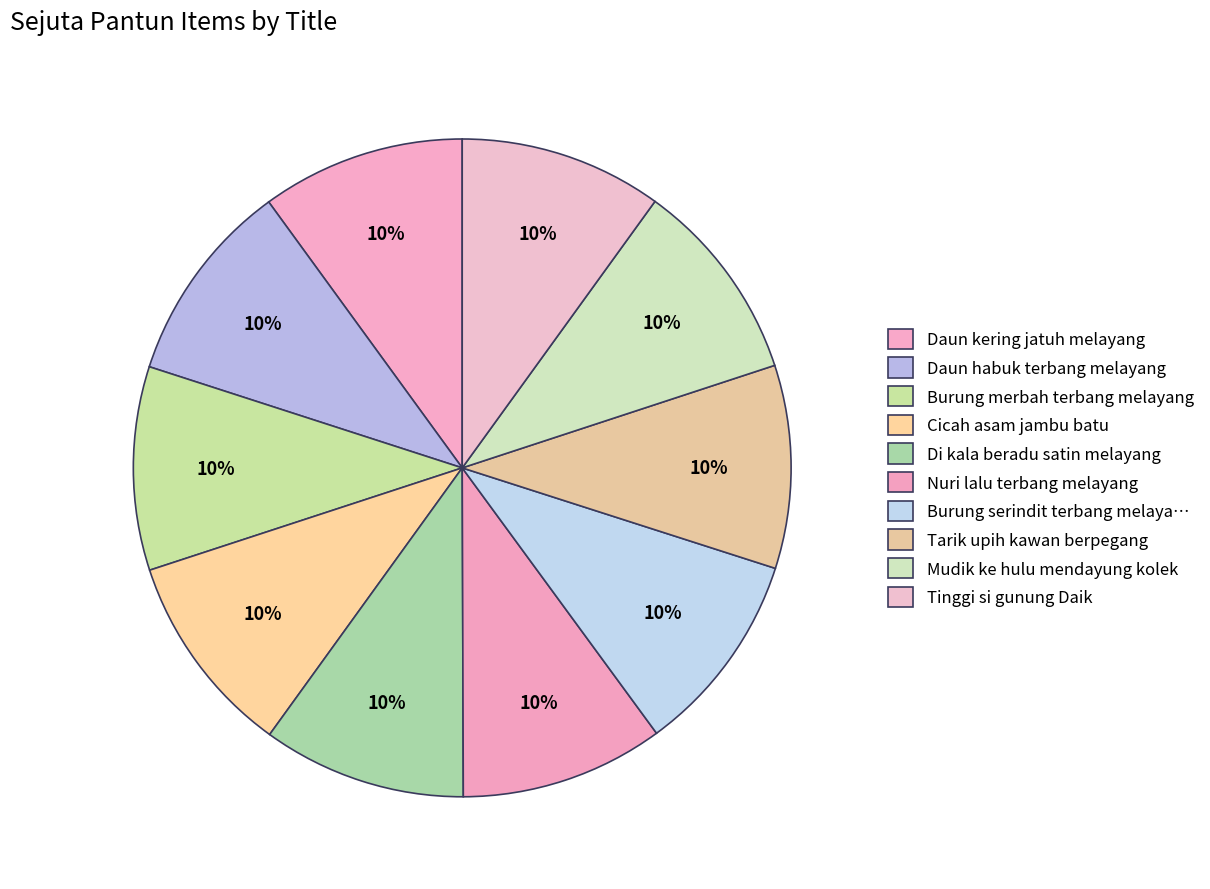

How many slices are in this pie chart?

10